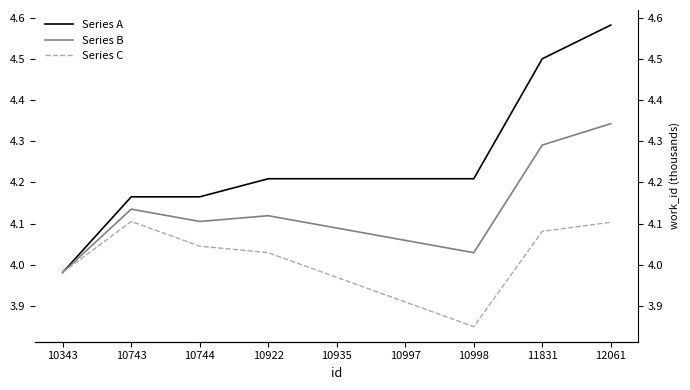

Where does the Series A series first go above 4?

10743